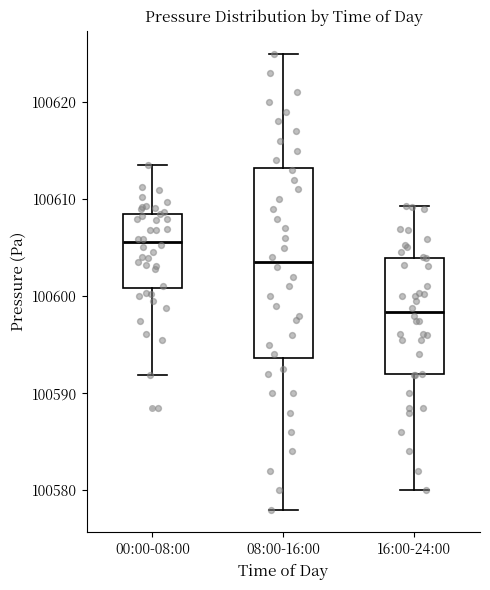

Comparing the boxes themselves (not the whiskers), which one is the tallest?

08:00-16:00